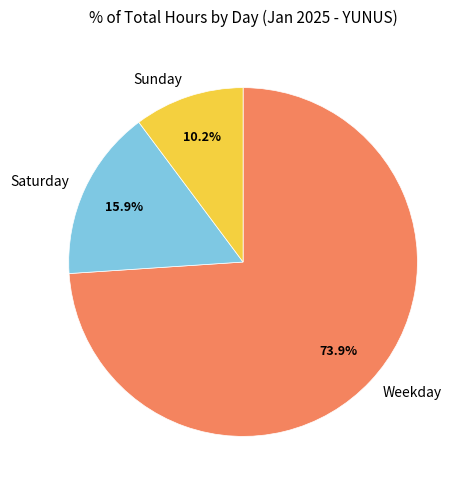

Which category has the smallest portion of the pie?

Sunday